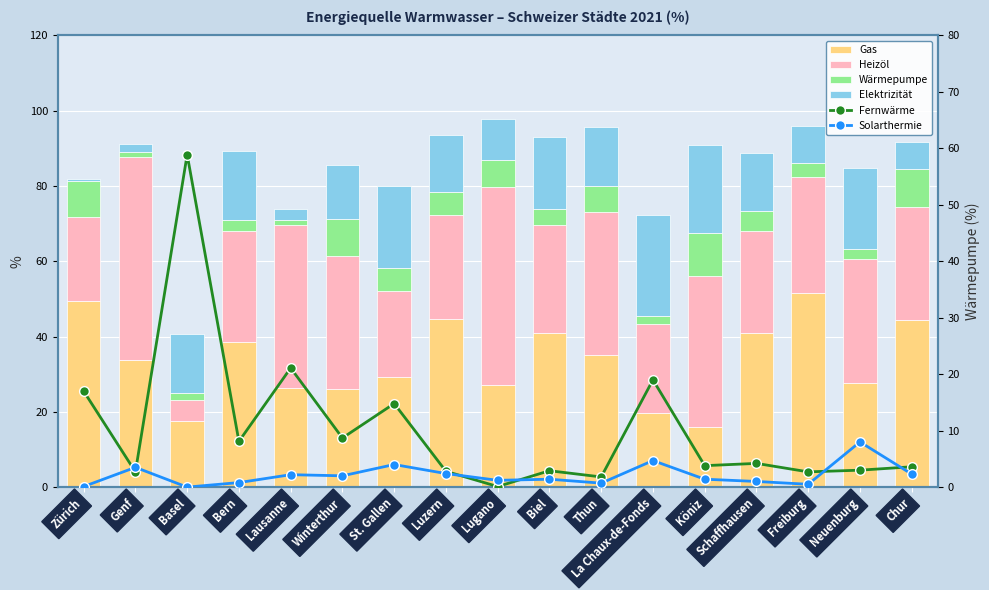

How many series are shown in this chart?

6